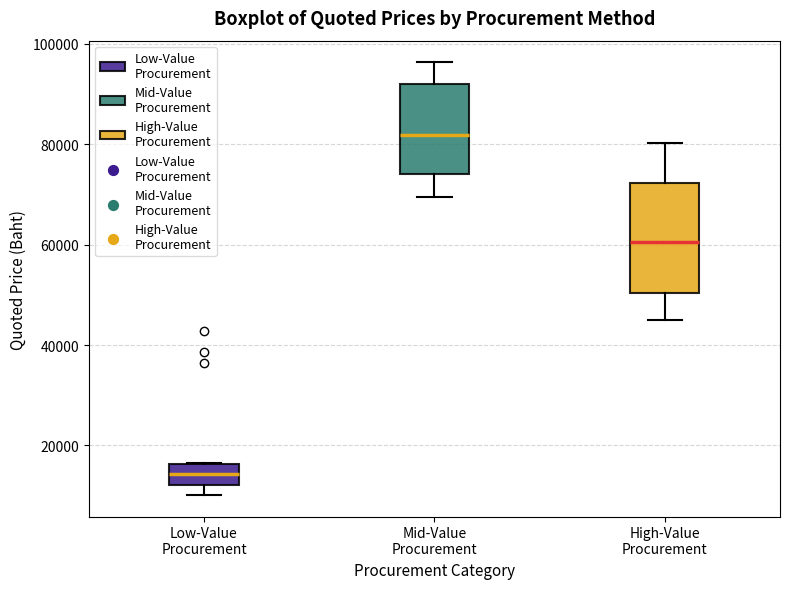

Reading left to right, transcribe this box plot: for each box, give where its median line is, the range the box spans, and where its two whiskers end, as read against the y-axis. The values are not printed on the chart, so give them approximately, as read against the axis.

Low-Value Procurement: median 14000, box 12000 to 16000, whiskers 10000 to 16000
Mid-Value Procurement: median 82000, box 74000 to 92000, whiskers 70000 to 96000
High-Value Procurement: median 60000, box 50000 to 72000, whiskers 44000 to 80000